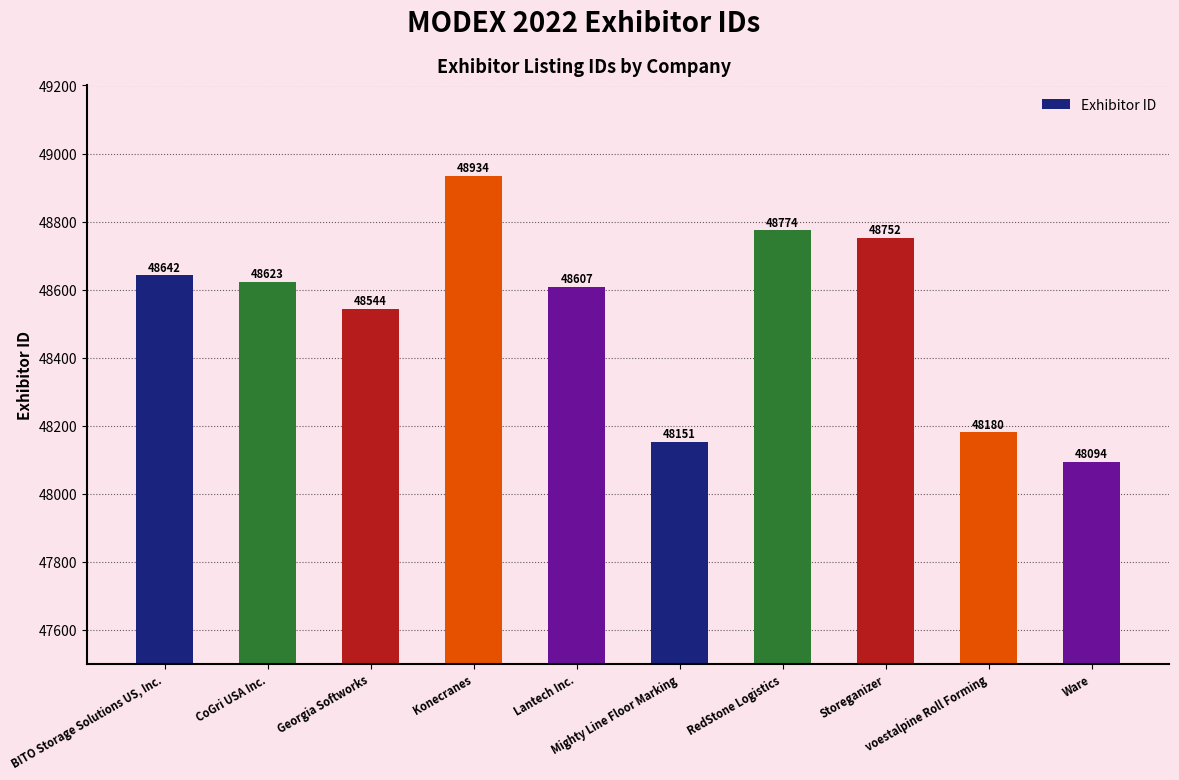

What is the value of the 4th bar from the left?

48934